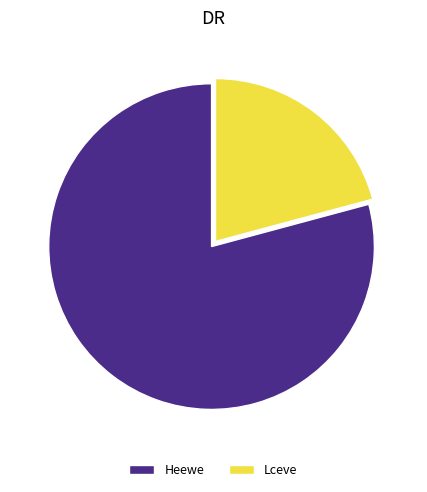

What is the largest slice in the pie chart?

Heewe